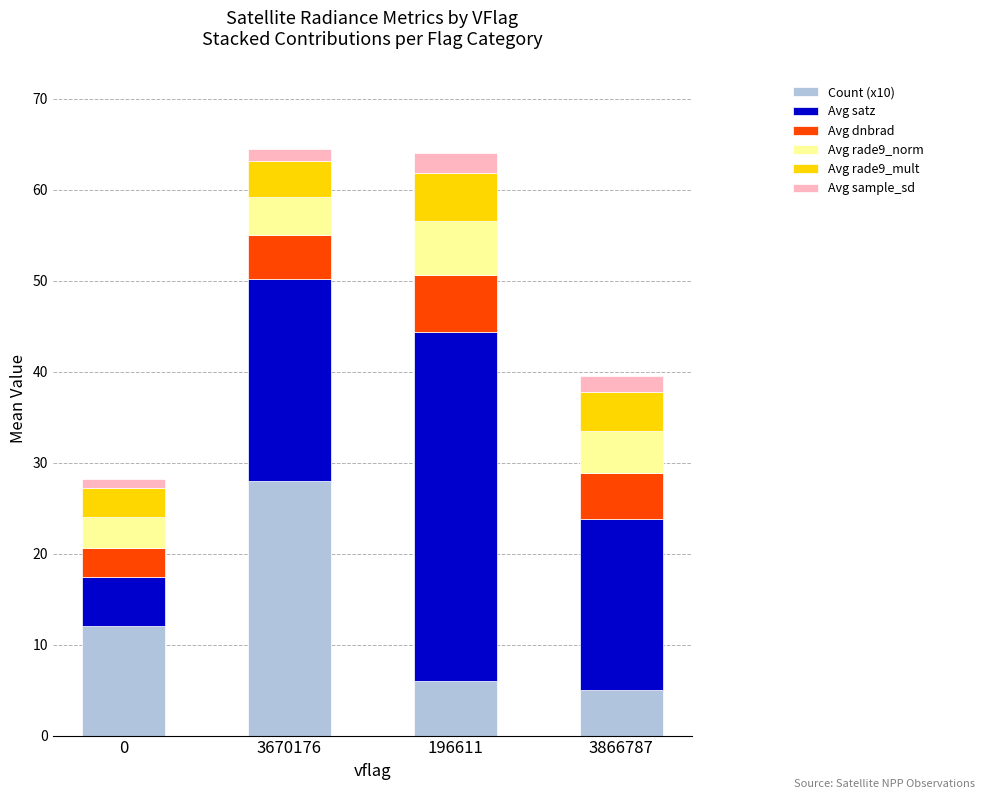

The Count (x10) series shows 9.2 at 196611. True or false?

False